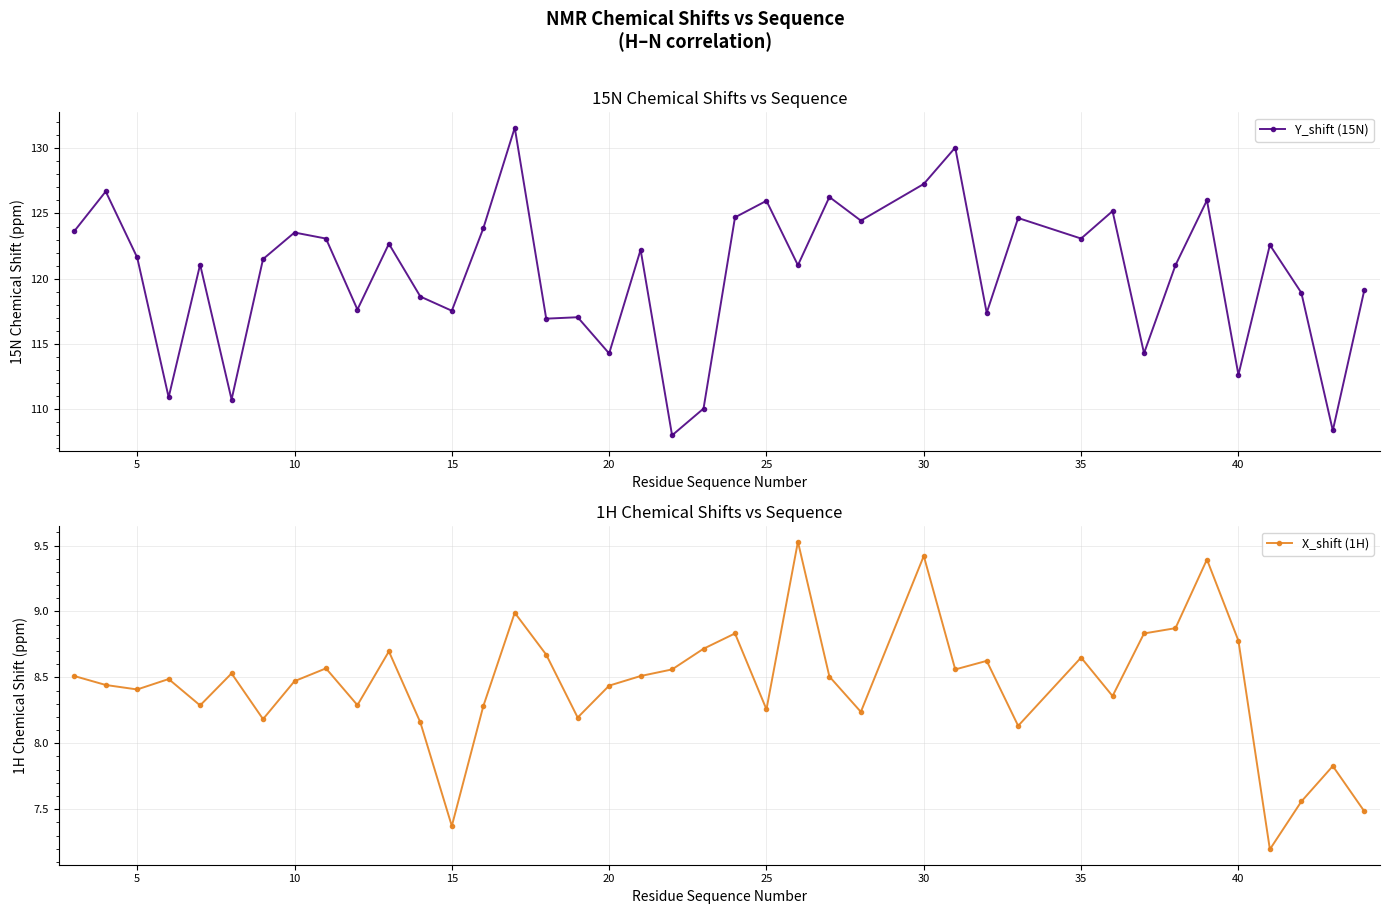

True or false: Y_shift (15N) has more than 0 points higher than both neighbors.

True